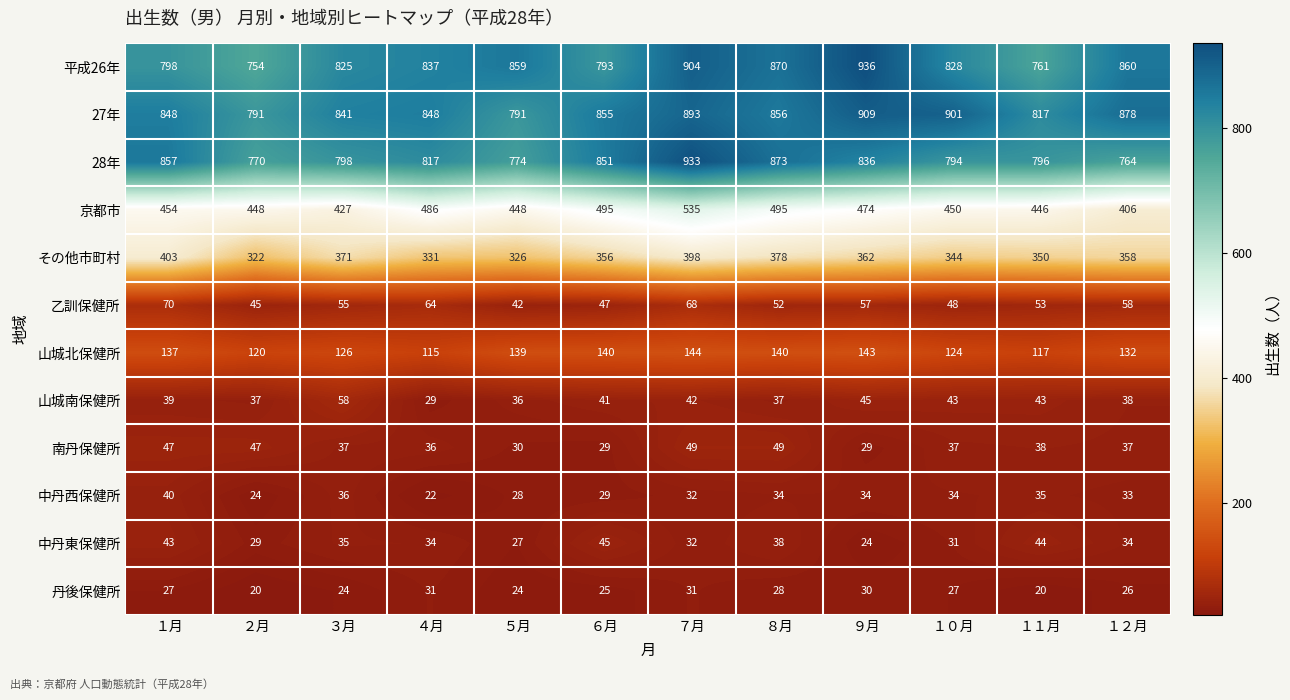

Rank the series at １月 from highest to lowest value.

28年, 27年, 平成26年, 京都市, その他市町村, 山城北保健所, 乙訓保健所, 南丹保健所, 中丹東保健所, 中丹西保健所, 山城南保健所, 丹後保健所